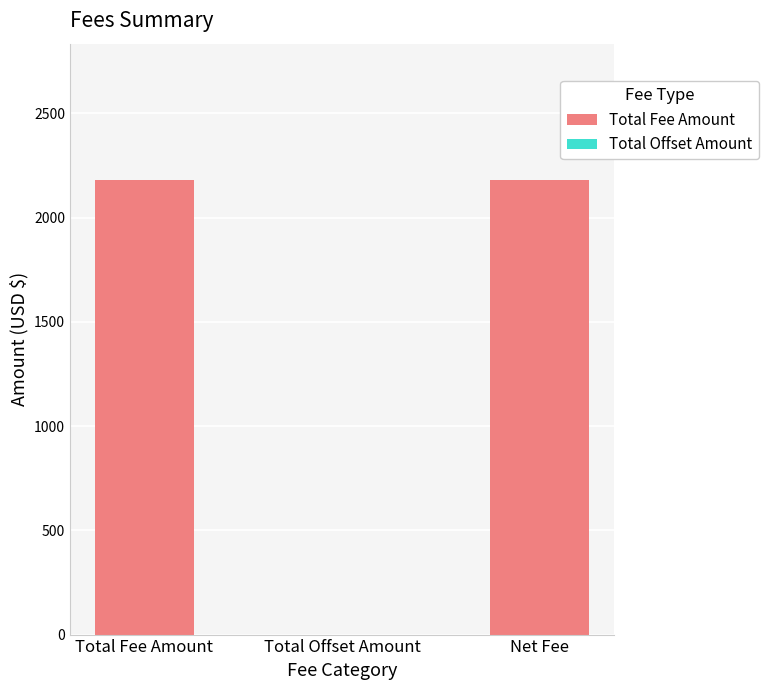

What is the maximum value shown in the chart?

2180.1